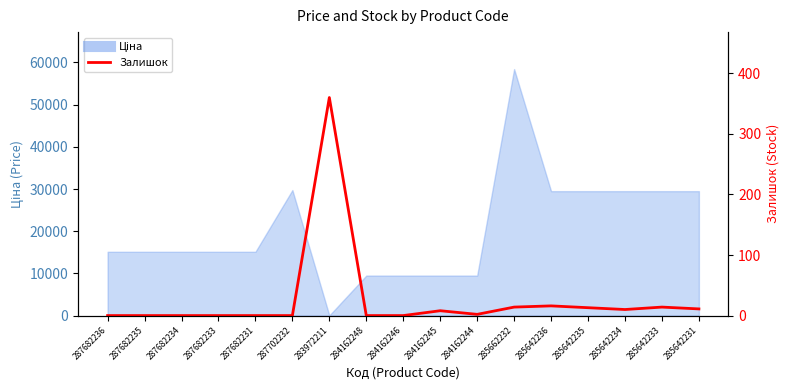

True or false: the data shows 0 at 287682233.

True